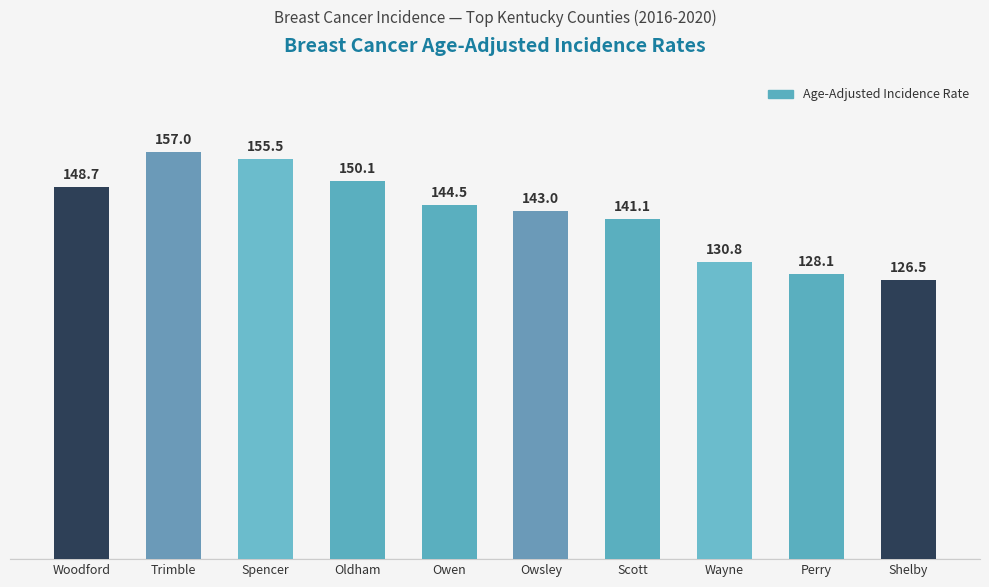

What is the approximate value at Owsley?

143.0